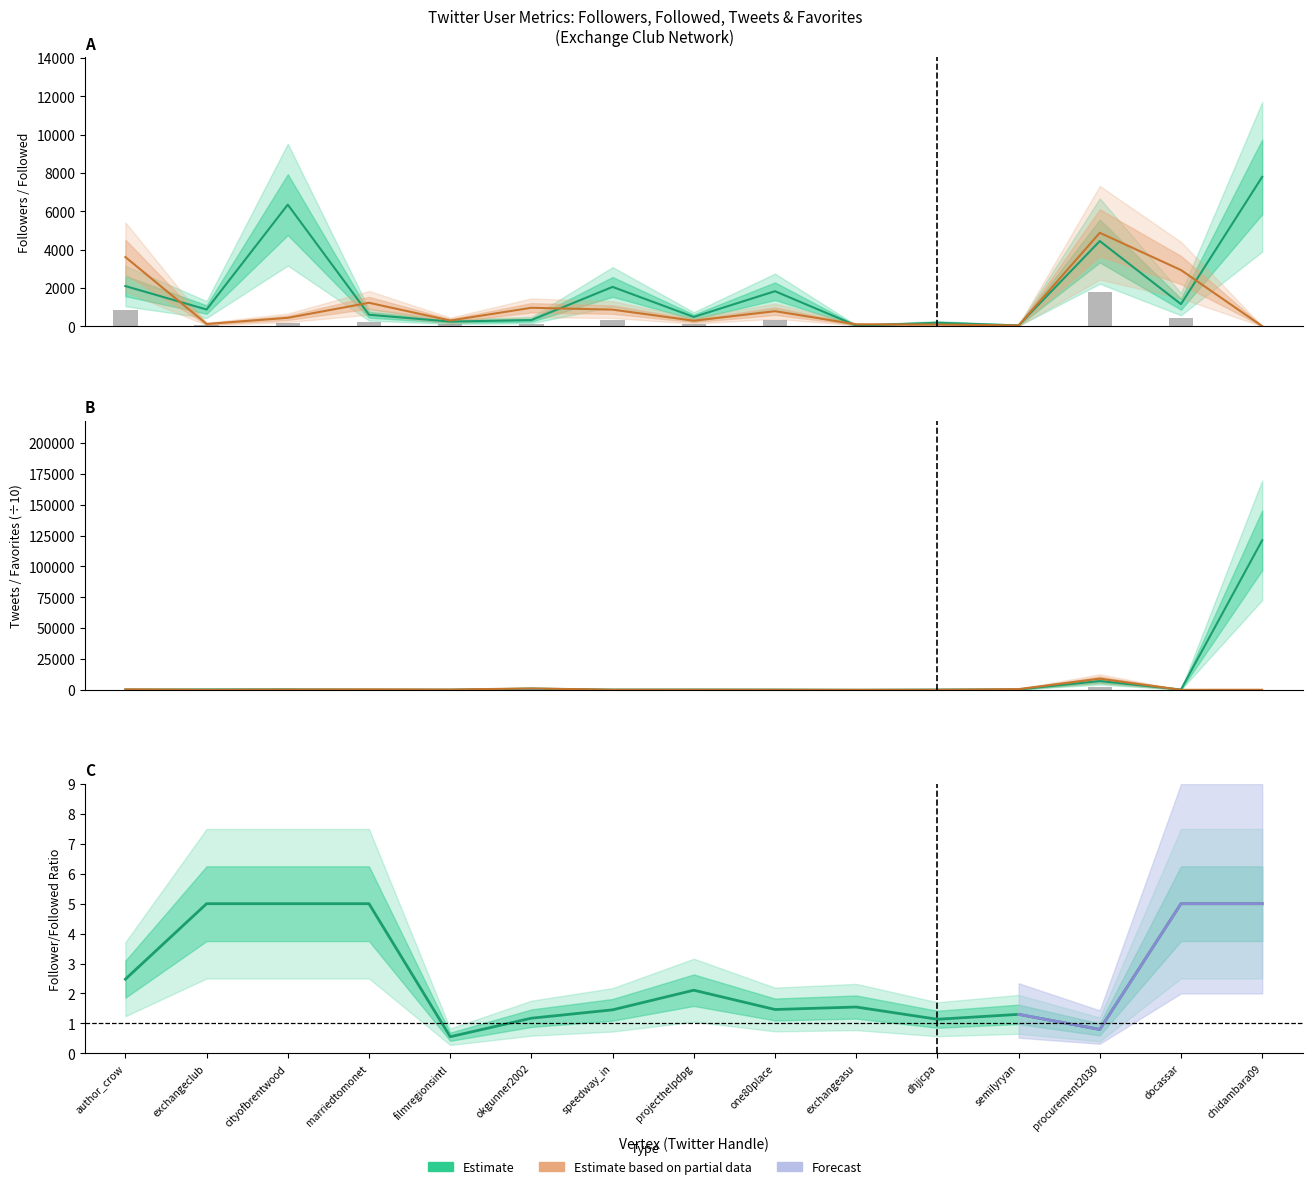

Is it true that Favorites (scaled) equals 145.6 at speedway_in?

False